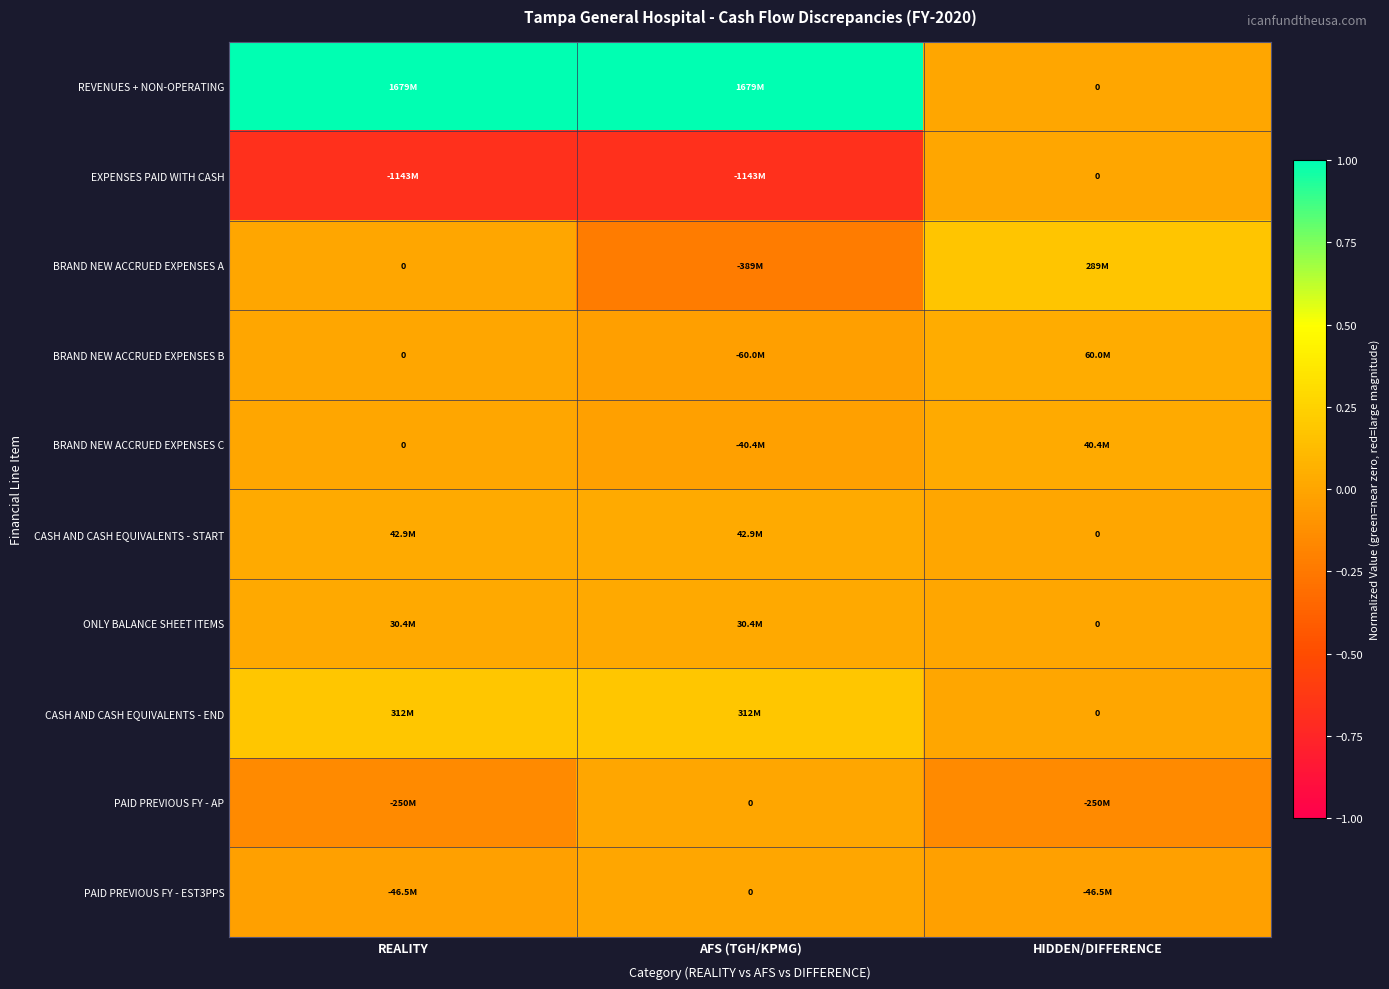

How many negative values does the PAID PREVIOUS FY - AP series have?

2